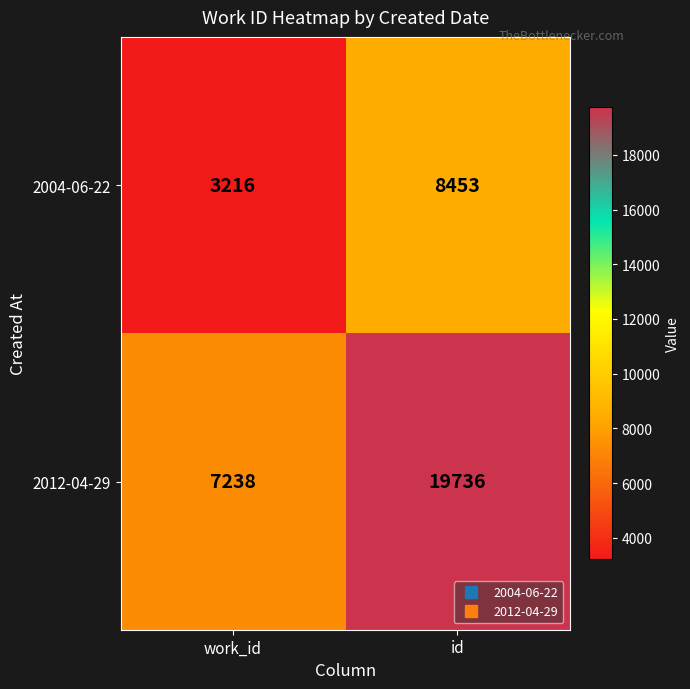

At id, list the series in order from smallest to largest.

2004-06-22, 2012-04-29